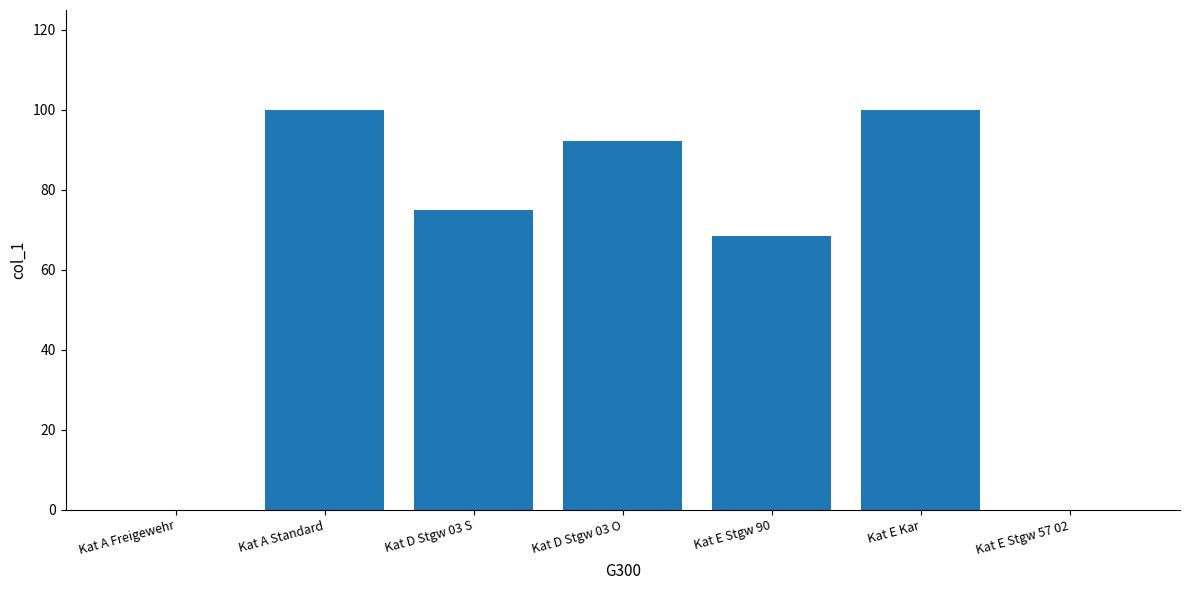

At which label does the data first exceed 75?

Kat A Standard